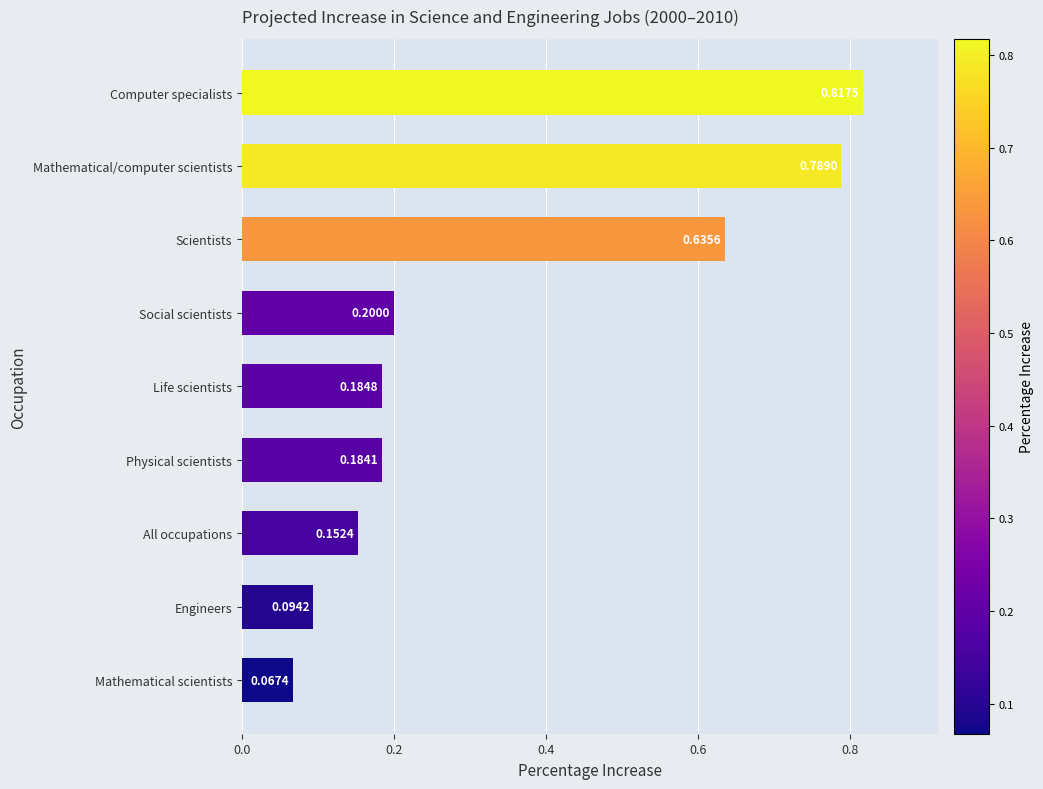

At which category does the chart reach its minimum across all series?

Mathematical scientists